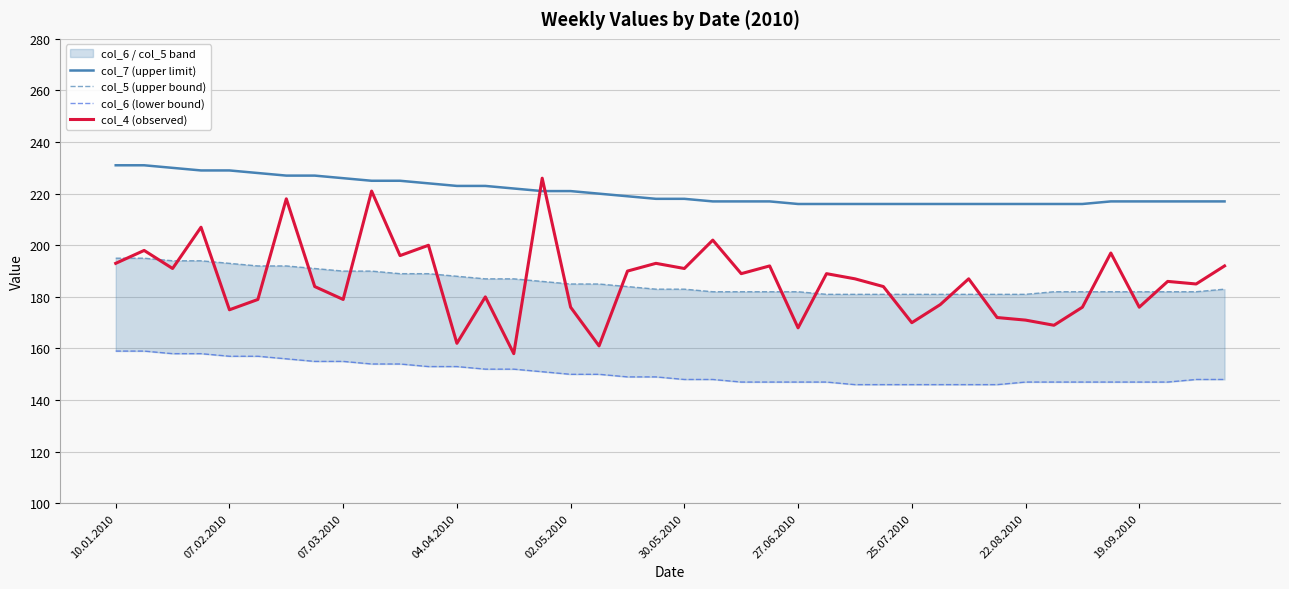

True or false: col_5 (upper bound) has more than 2 points higher than both neighbors.

False